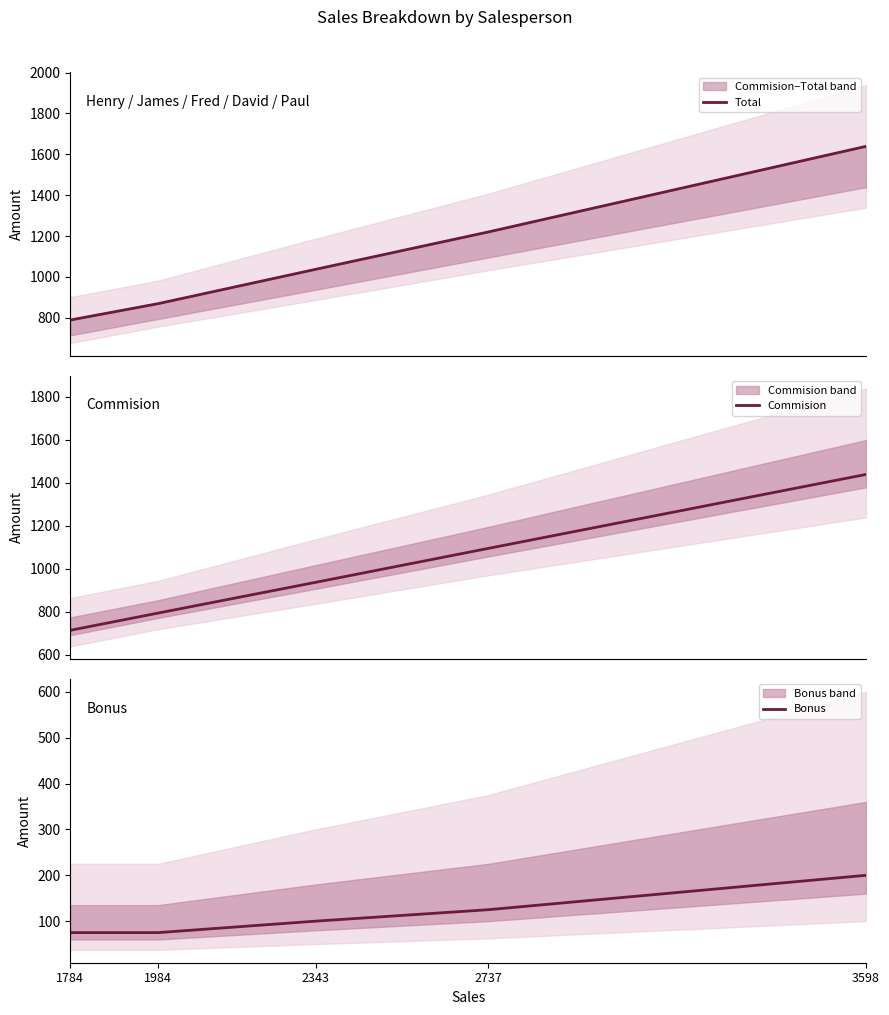

True or false: Commision has a value of 1407 at 2343.

False